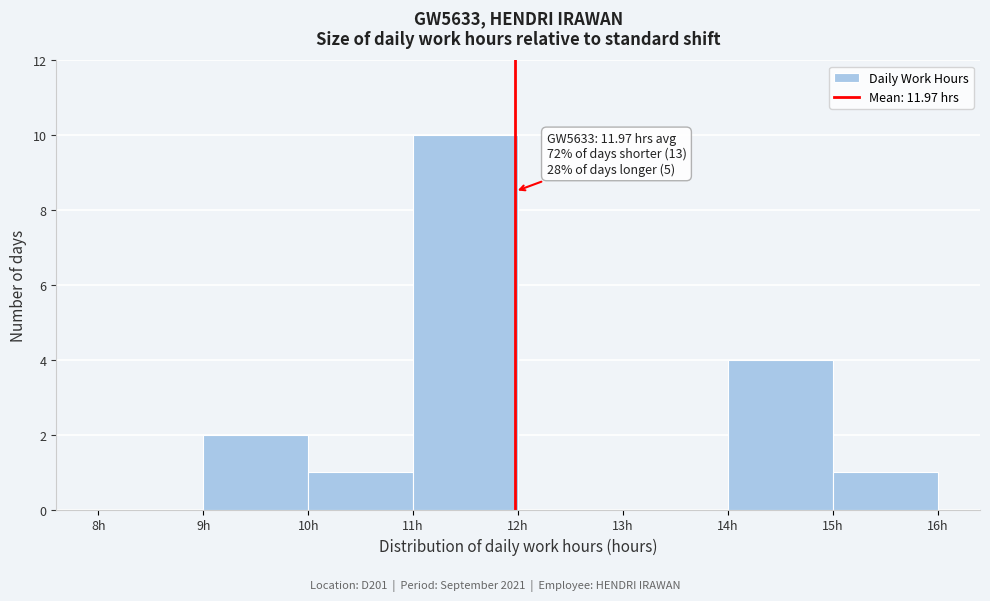

Over which range of the x-axis is the bar tallest?

11 to 12